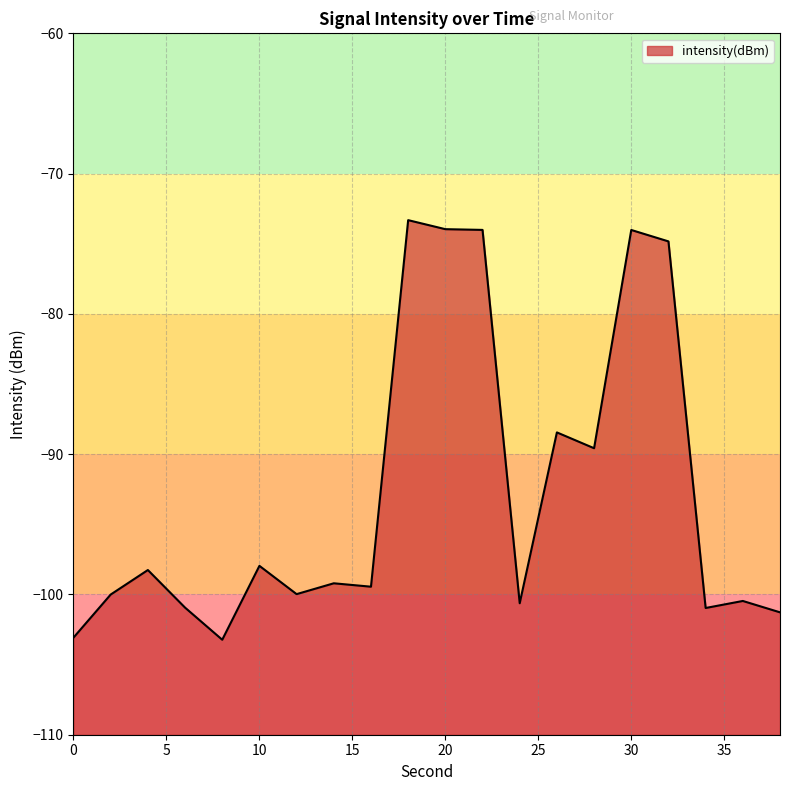

True or false: the data shows -48.4 at 18.

False